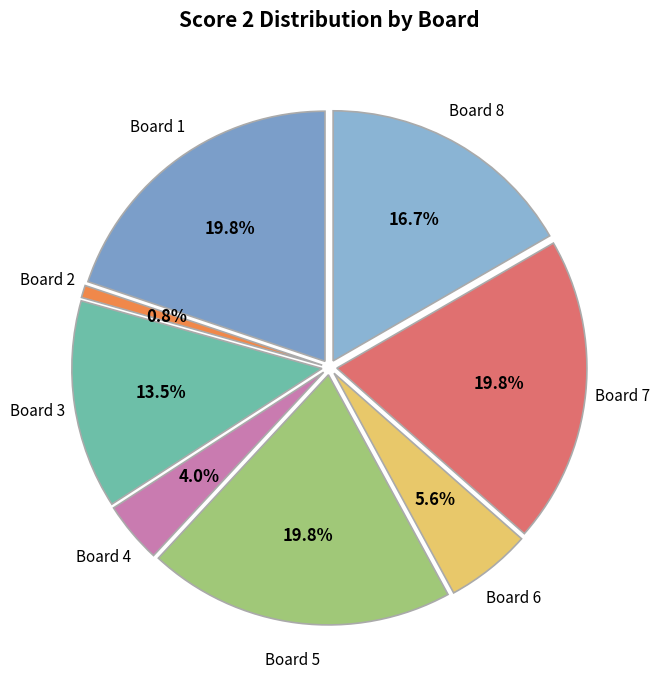

To the nearest percent, what portion does Board 8 represent?

17%